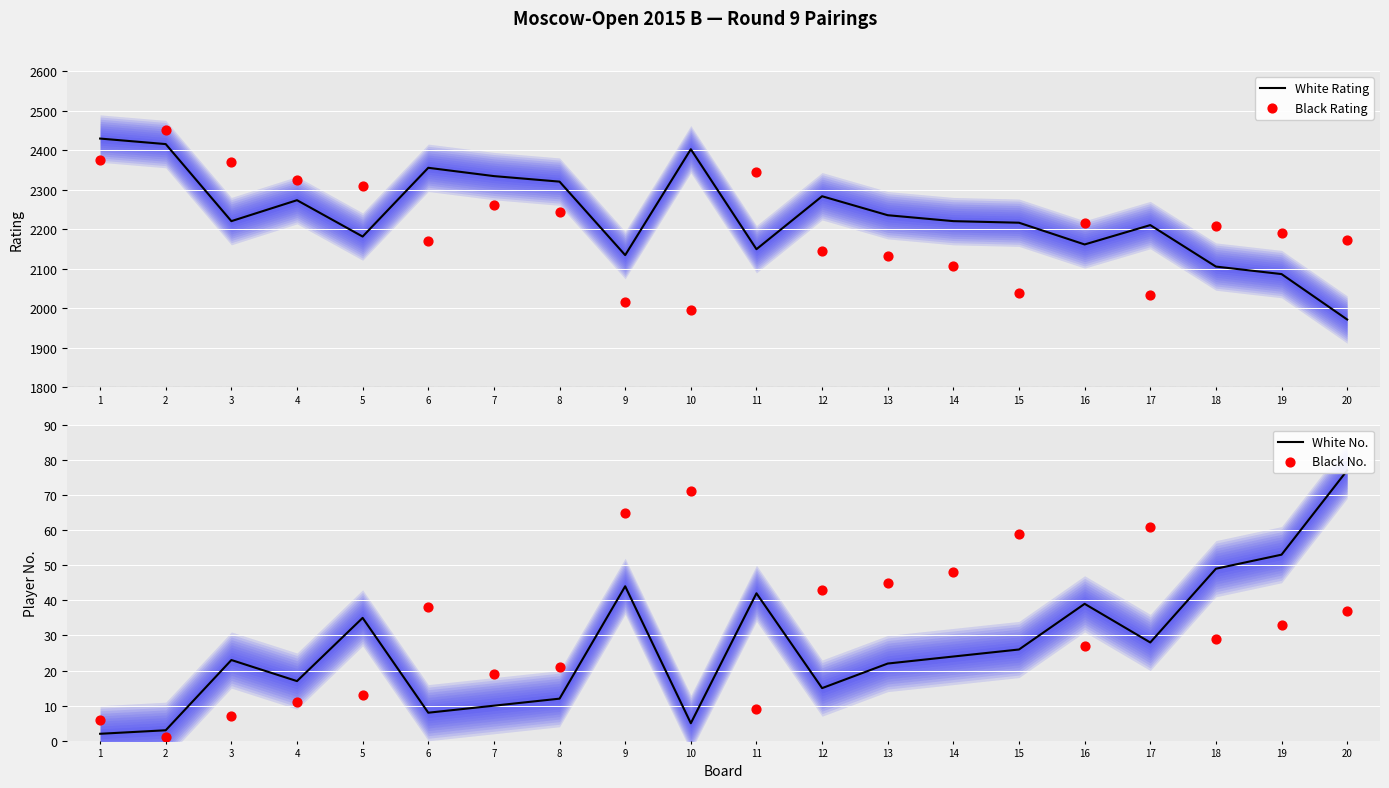

Which series contains the lowest Y value?

Black No.